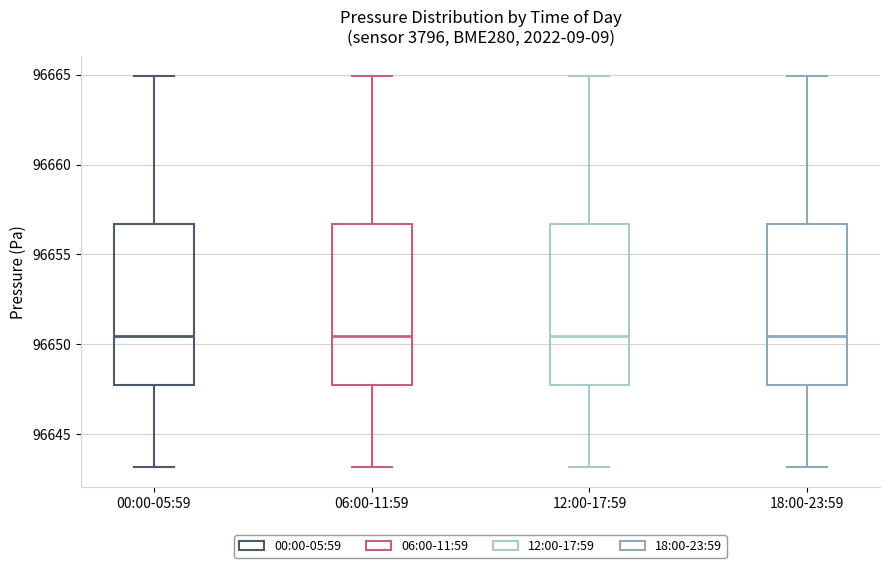

Reading left to right, transcribe this box plot: for each box, give where its median line is, the range the box spans, and where its two whiskers end, as read against the y-axis. The values are not printed on the chart, so give them approximately, as read against the axis.

00:00-05:59: median 96650.5, box 96648.0 to 96656.5, whiskers 96643.0 to 96665.0
06:00-11:59: median 96650.5, box 96648.0 to 96656.5, whiskers 96643.0 to 96665.0
12:00-17:59: median 96650.5, box 96648.0 to 96656.5, whiskers 96643.0 to 96665.0
18:00-23:59: median 96650.5, box 96648.0 to 96656.5, whiskers 96643.0 to 96665.0